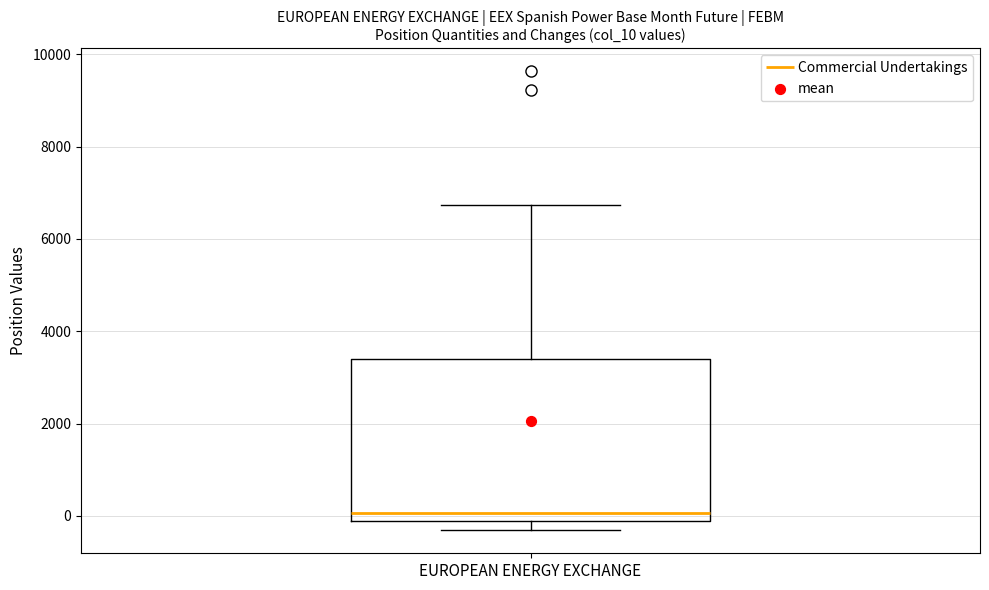

Transcribe this box plot: give where the median line is, the range the box spans, and where the two whiskers end, as read against the y-axis. The values are not printed on the chart, so give them approximately, as read against the axis.

median 0, box -200 to 3400, whiskers -400 to 6800